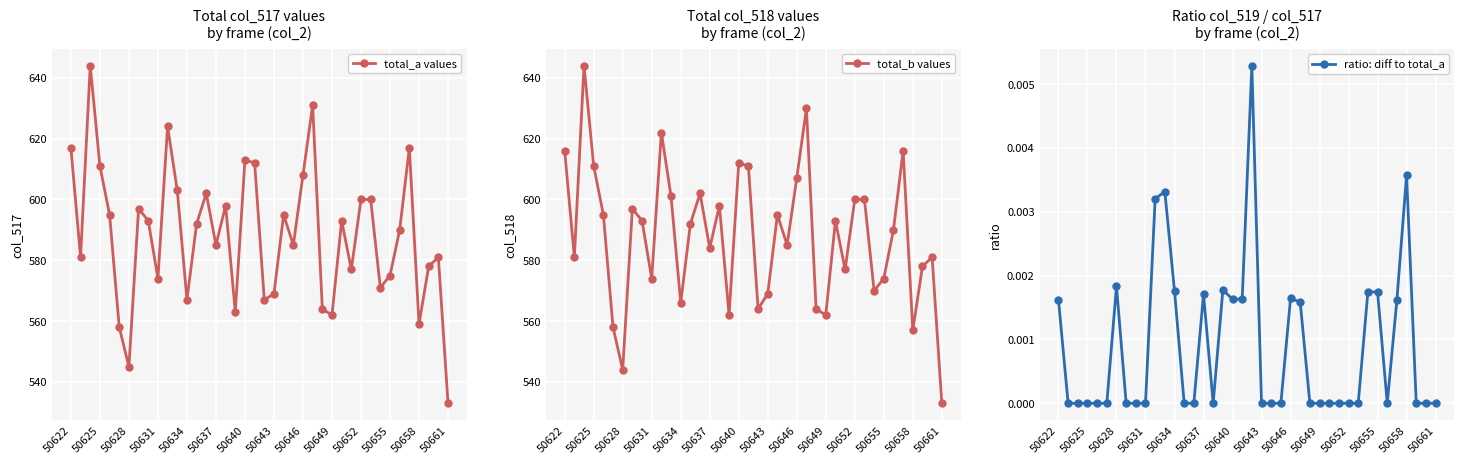

The total_a values series shows 215 at 50661. True or false?

False